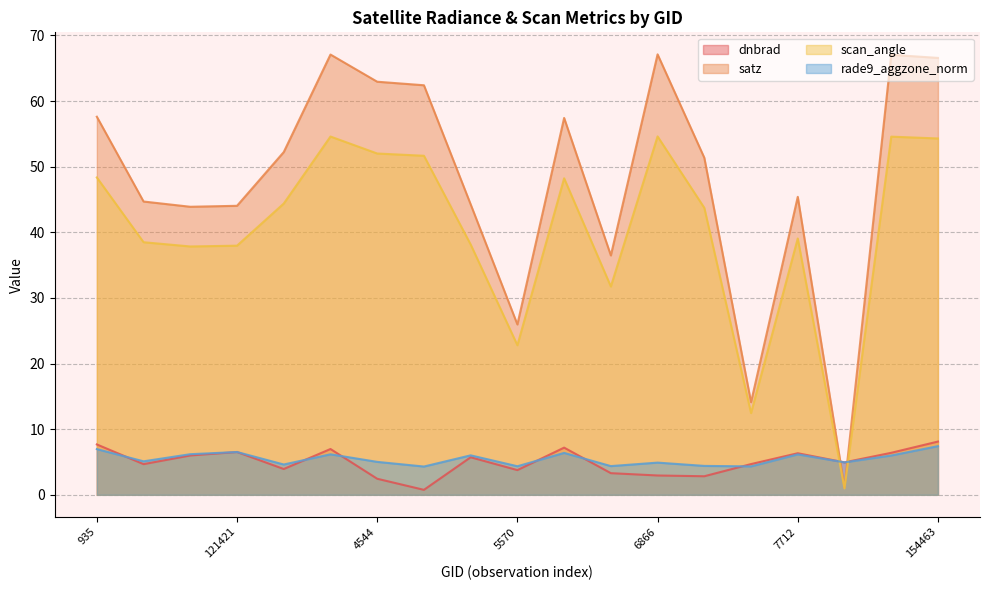

Where does the rade9_aggzone_norm series first go above 5?

935